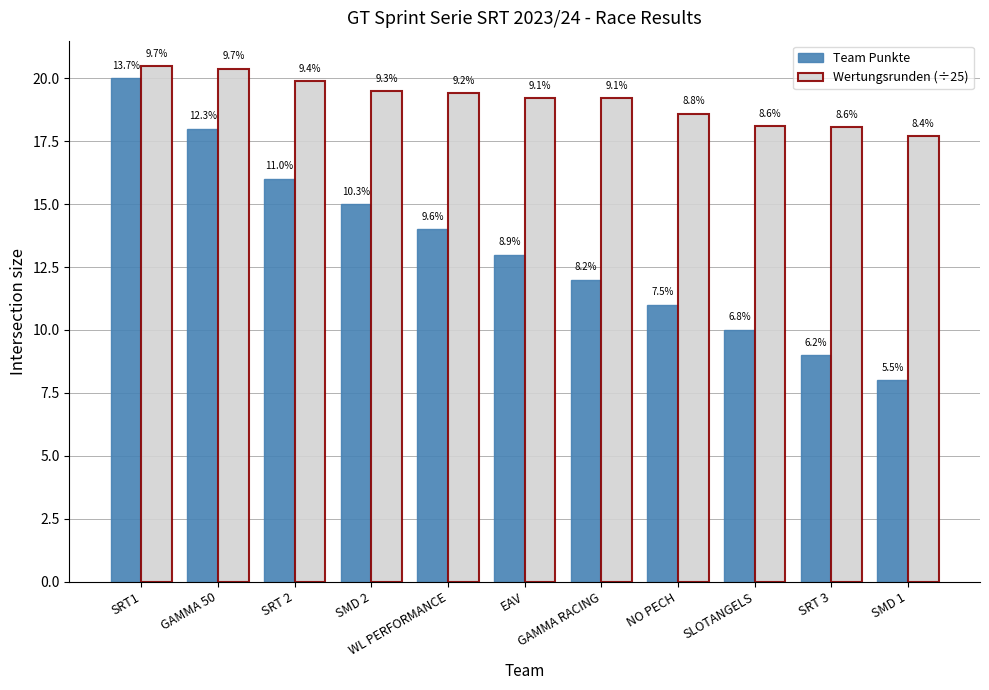

How many bars are there in total?

22